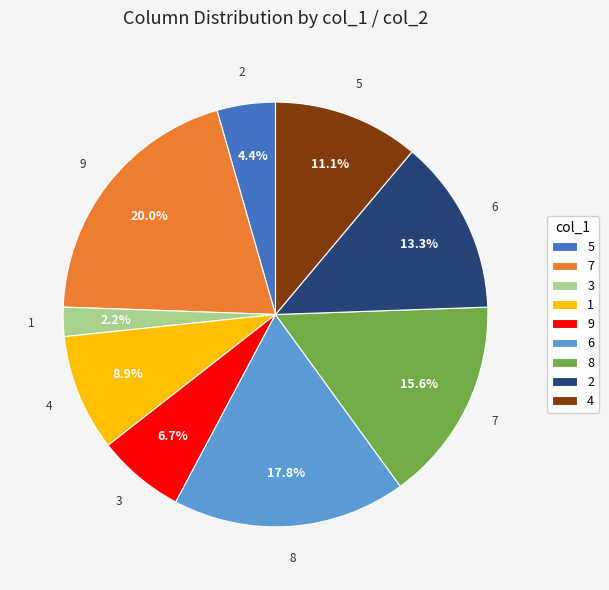

How much of the chart is everything except 6?

86.7%